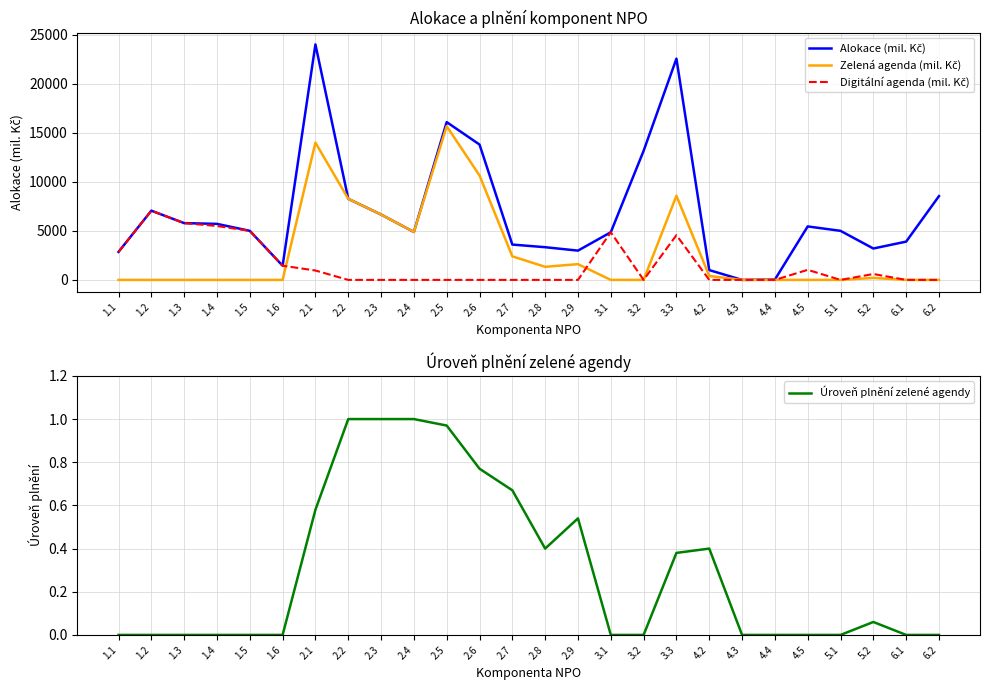

Which series has the largest range (max minus min)?

Alokace (mil. Kč)